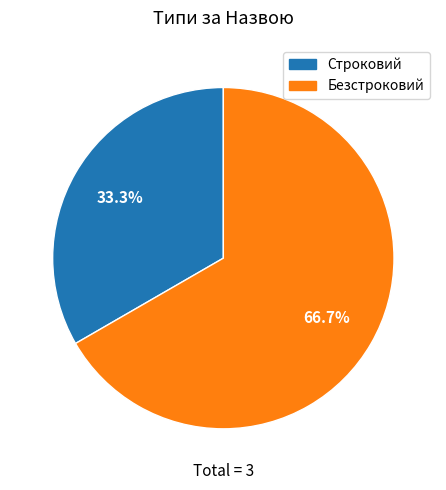

What is the ratio of the value at Строковий to the value at Безстроковий?

0.5